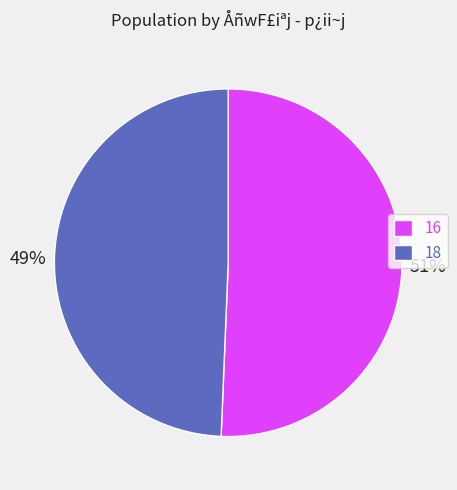

Does 16 represent more than half of the total?

Yes